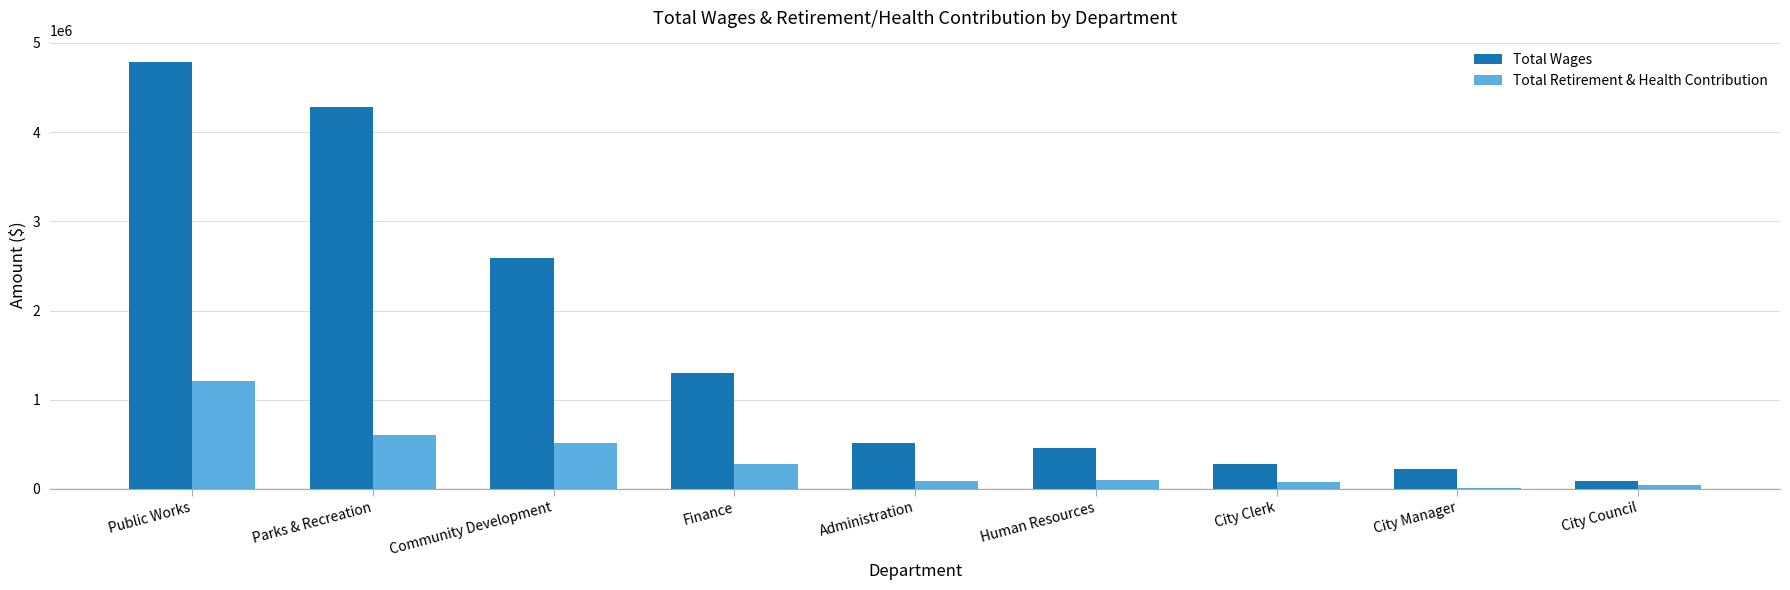

At which label does Total Wages reach its peak?

Public Works